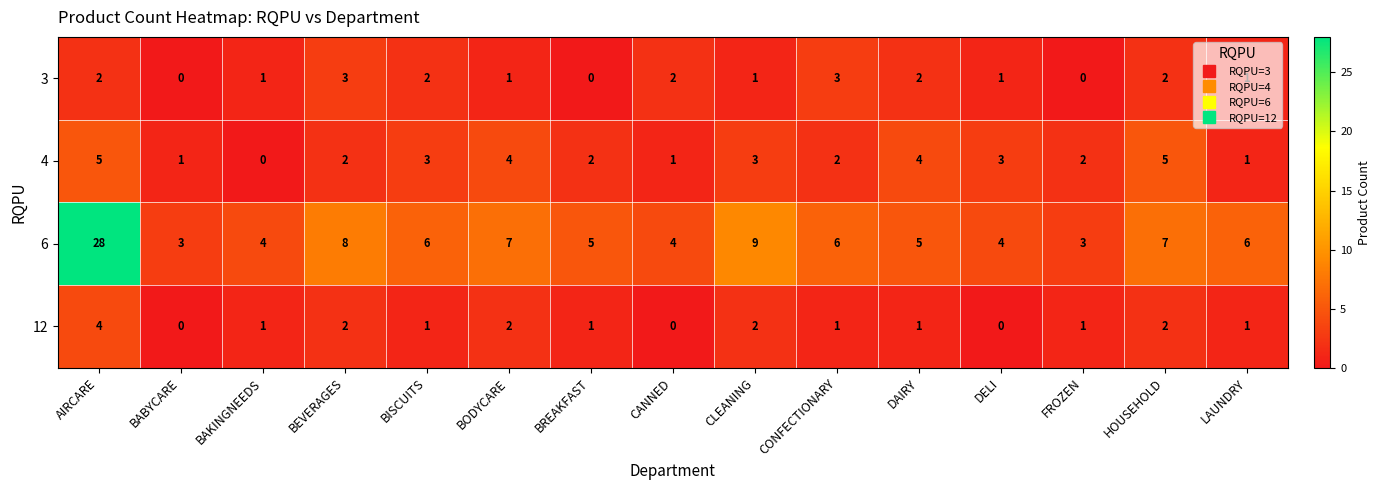

Which series has the largest total across all categories?

6